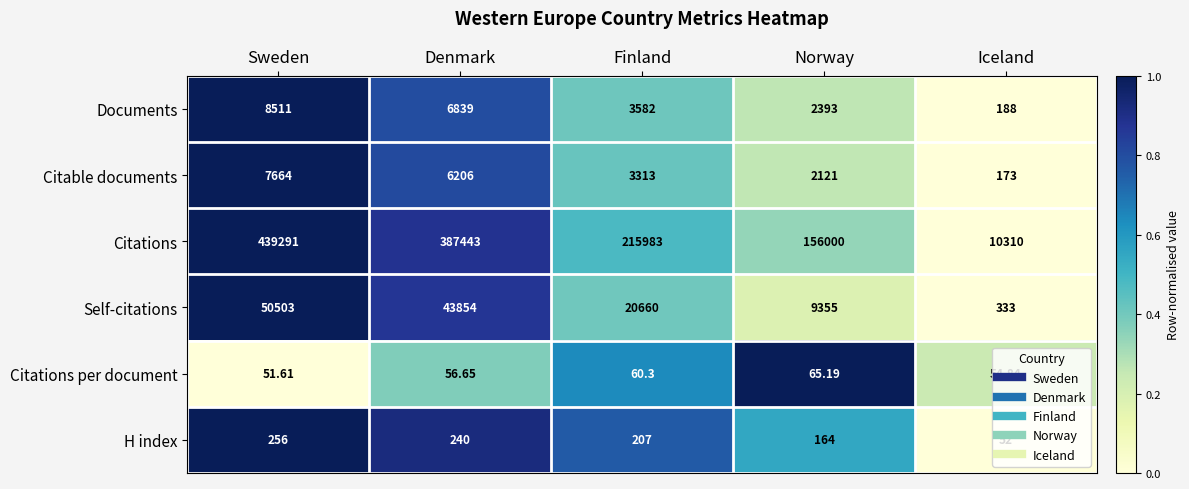

Rank the categories by Self-citations value from lowest to highest.

Iceland, Norway, Finland, Denmark, Sweden